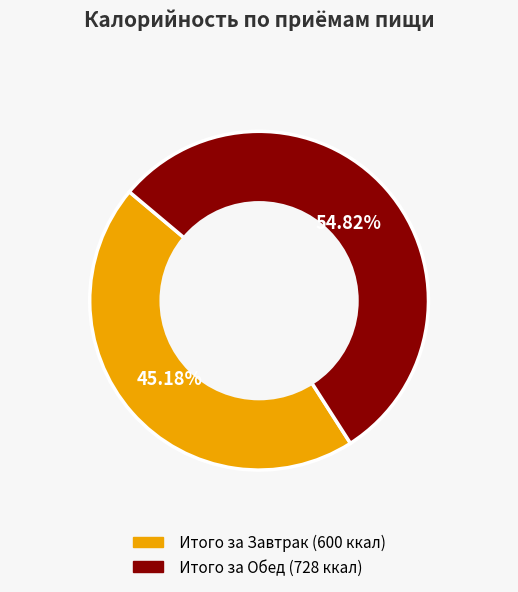

Which slice is the largest?

Итого за Обед